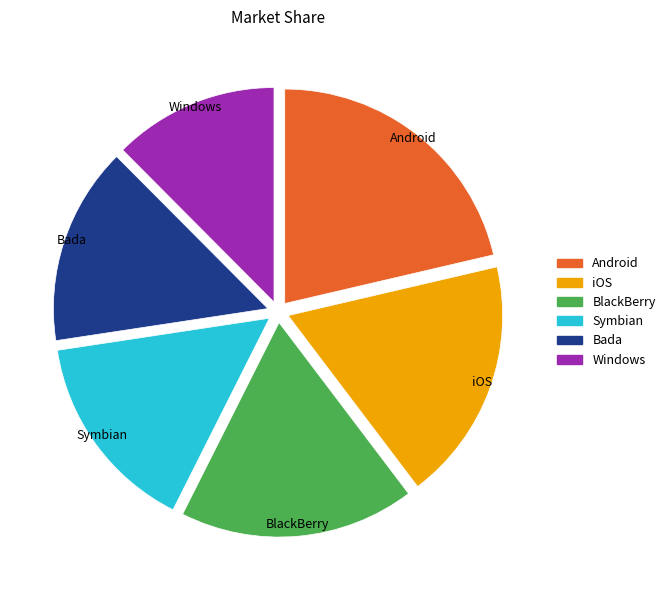

Is there a majority slice in this chart?

No